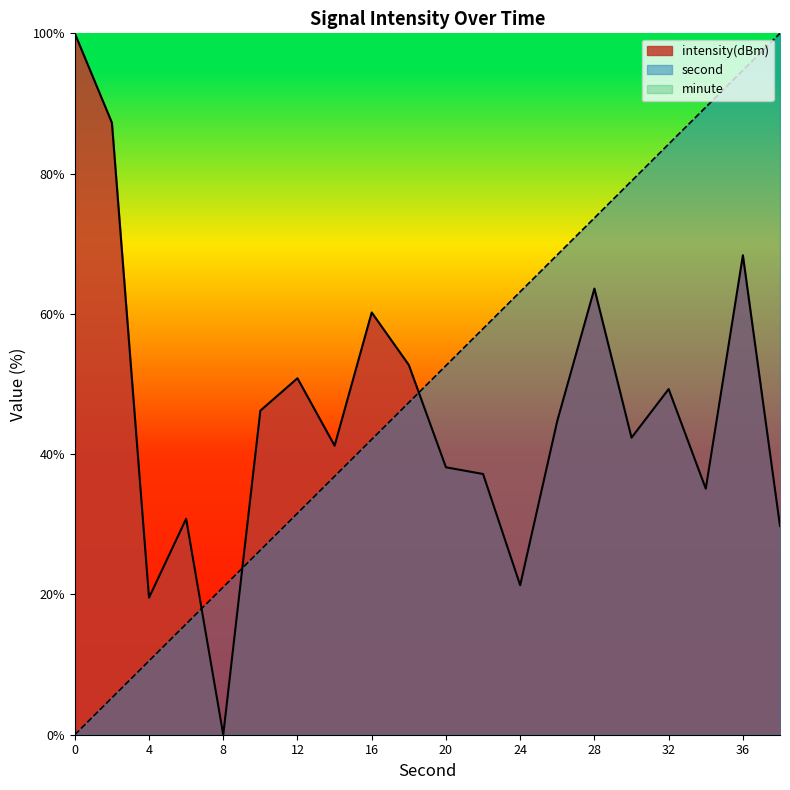

The value of second at 4 is 10.5. True or false?

True